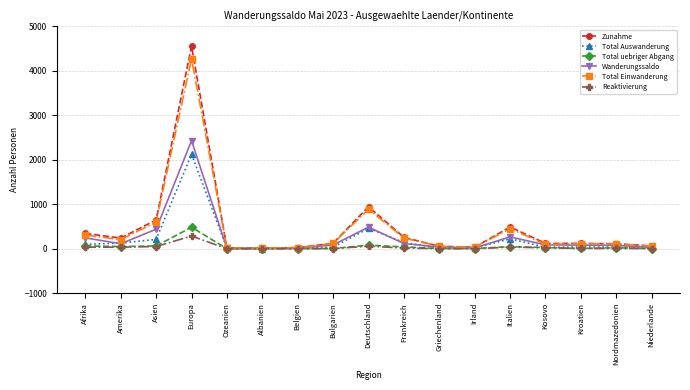

Is it true that Total Auswanderung equals 17 at Irland?

True